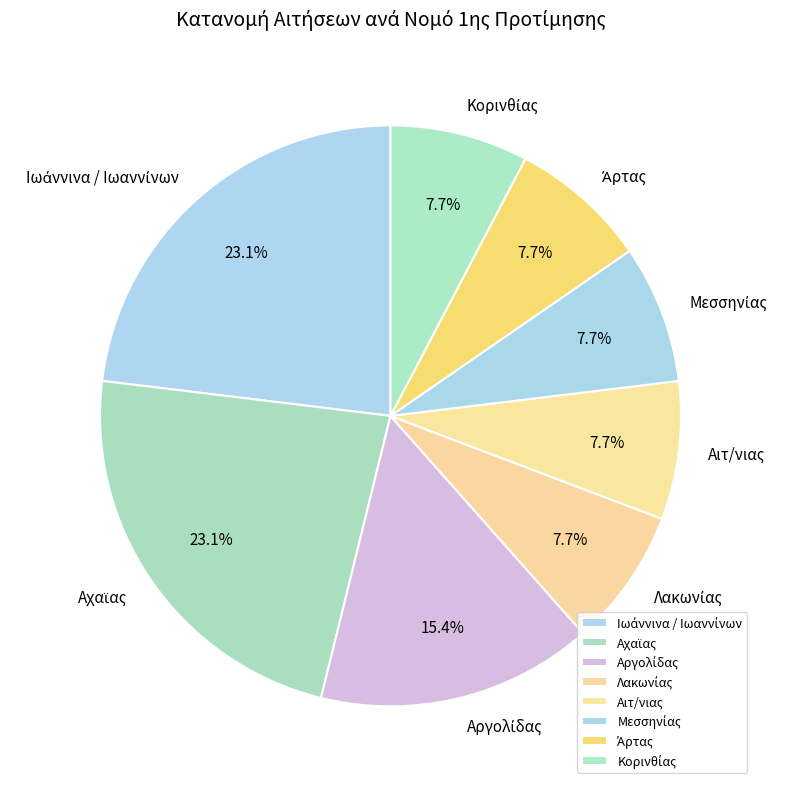

Combined, what portion of the pie is Μεσσηνίας and Αργολίδας?

23.1%